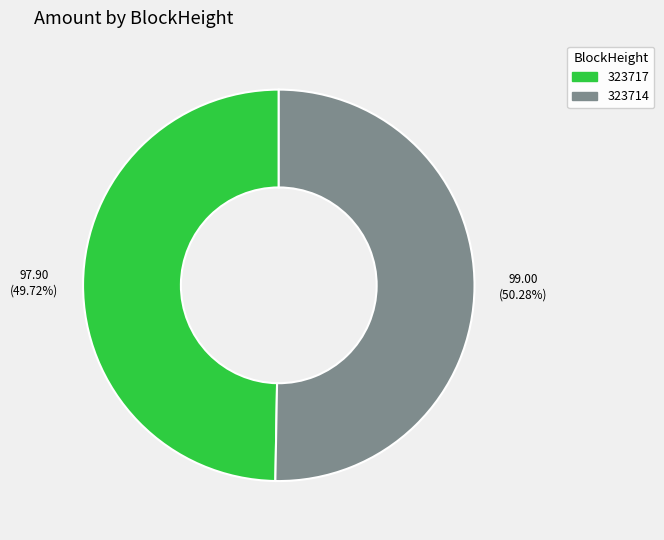

To the nearest percent, what portion does 323717 represent?

50%